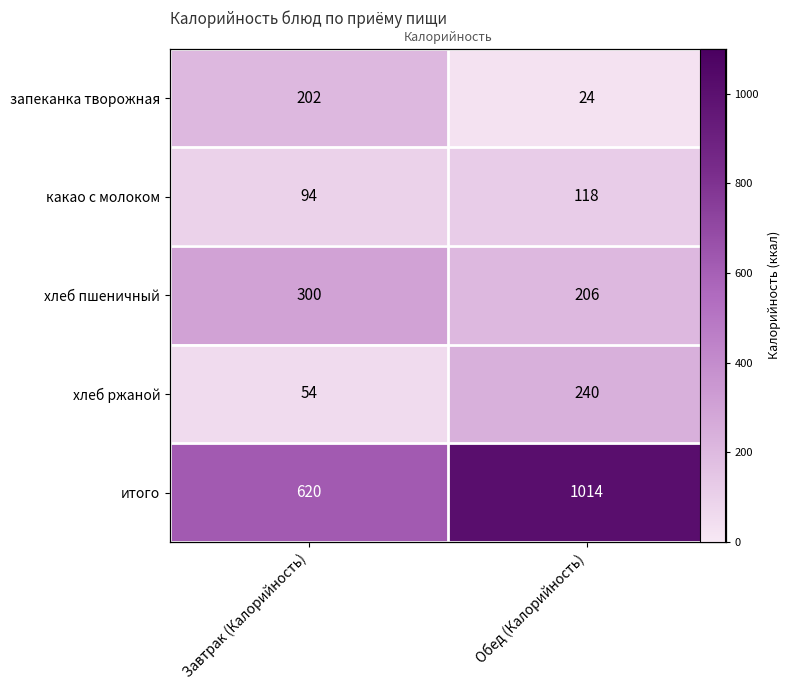

Which series changed the most between Завтрак (Калорийность) and Обед (Калорийность)?

итого